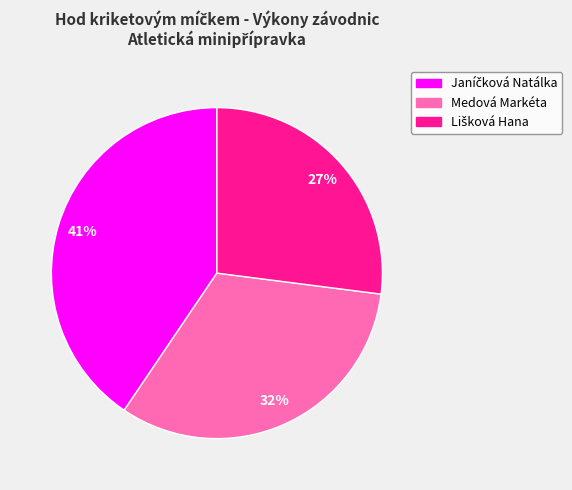

Is it true that Medová Markéta is 47% of the pie?

False